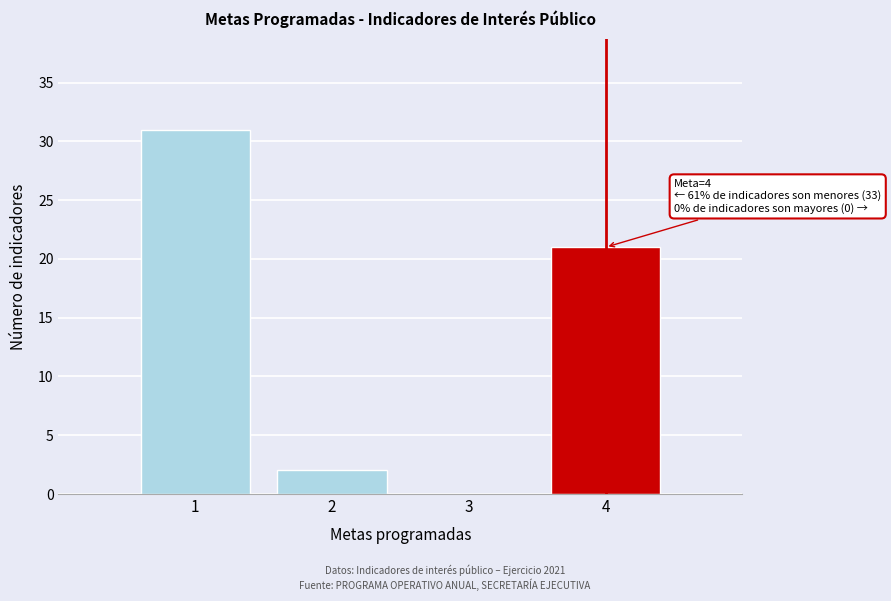

Over which range of the x-axis is the bar tallest?

0.5 to 1.5